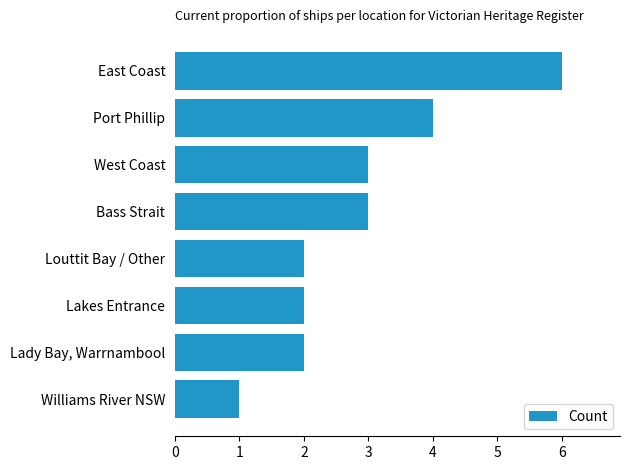

What is the sum of the values at Lakes Entrance and Port Phillip?

6